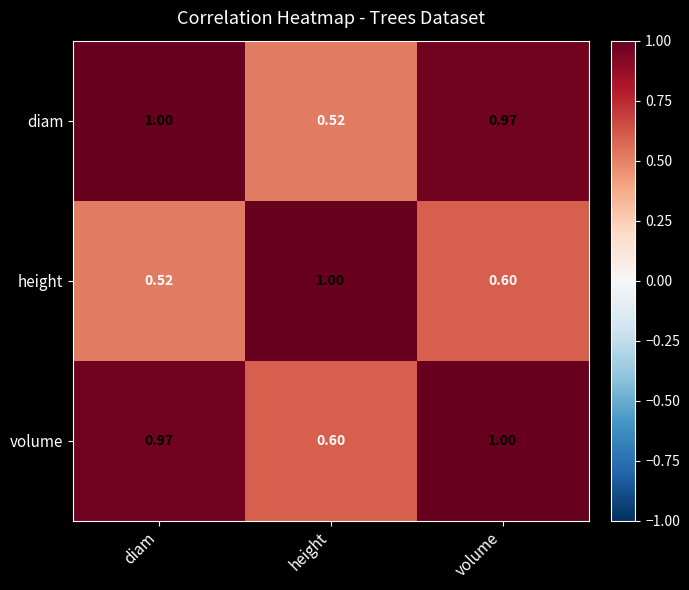

Where is height nearest to the value 0?

diam